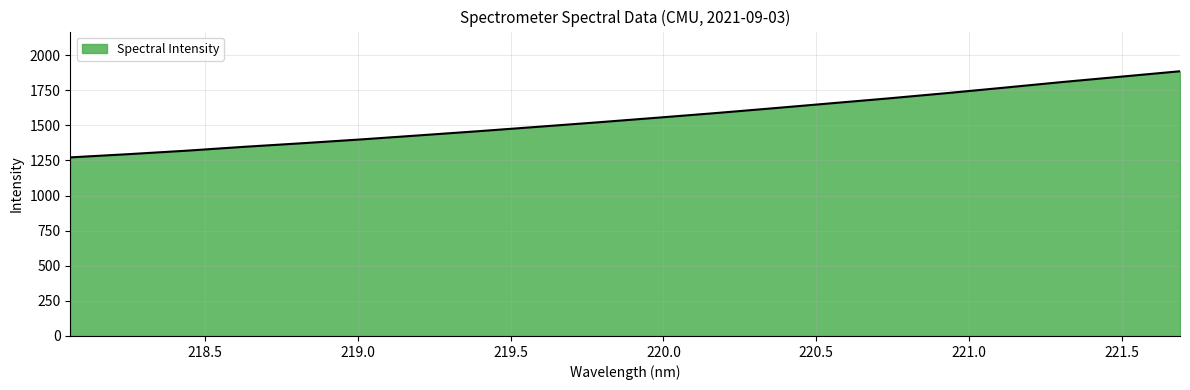

What is the difference between the maximum and minimum values?

613.2